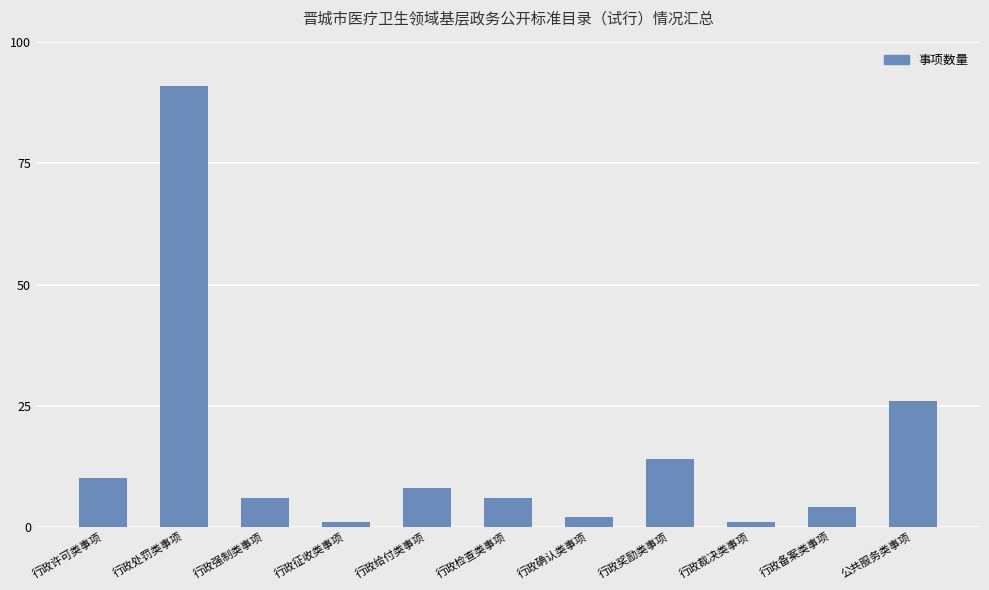

How many series are shown in this chart?

1